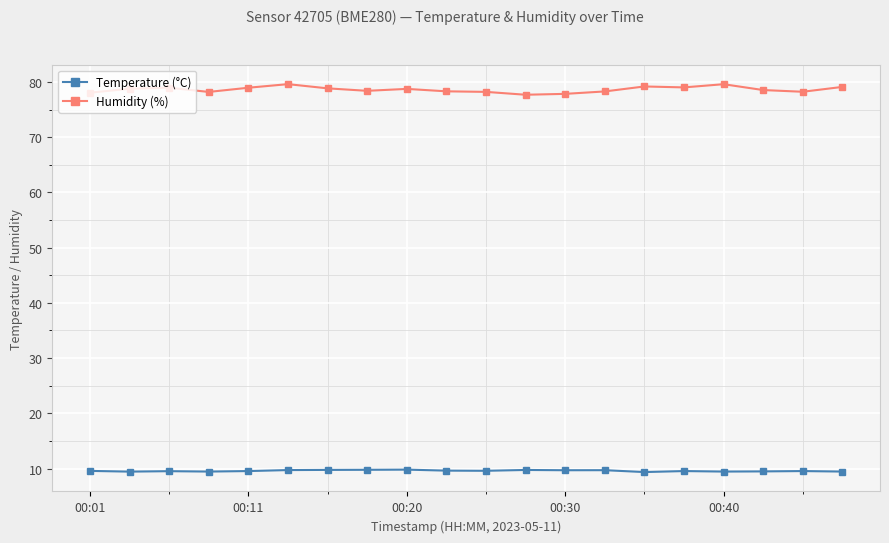

What is the value of the Temperature (°C) point at the 13th from the left?

9.7